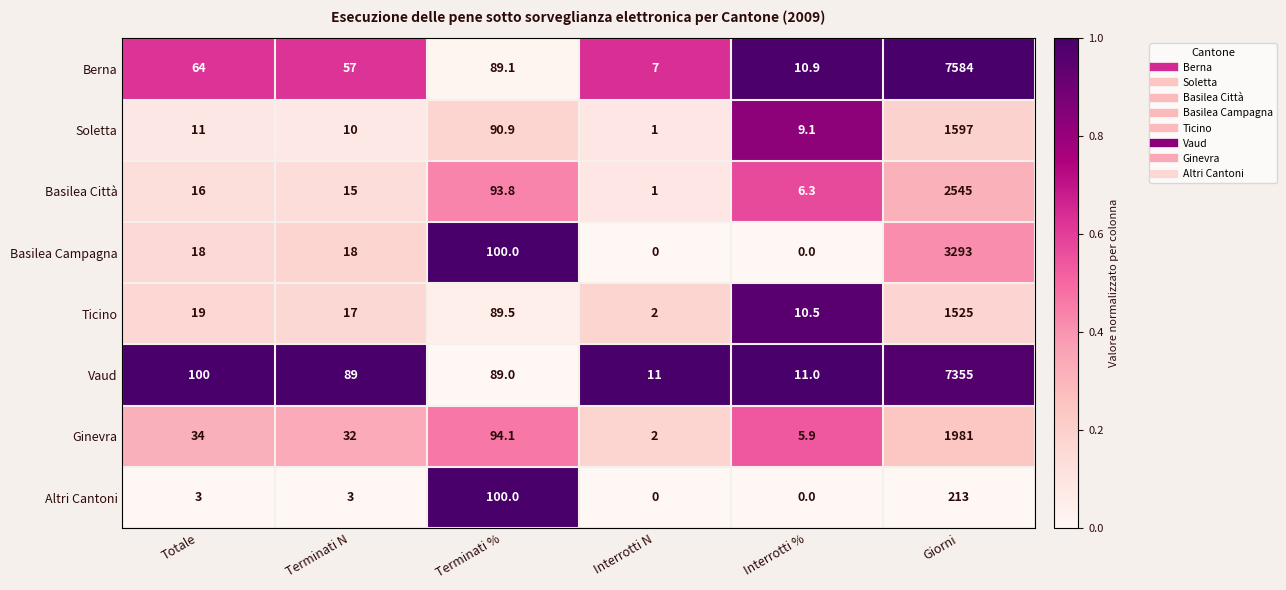

How many categories are shown in the chart?

6